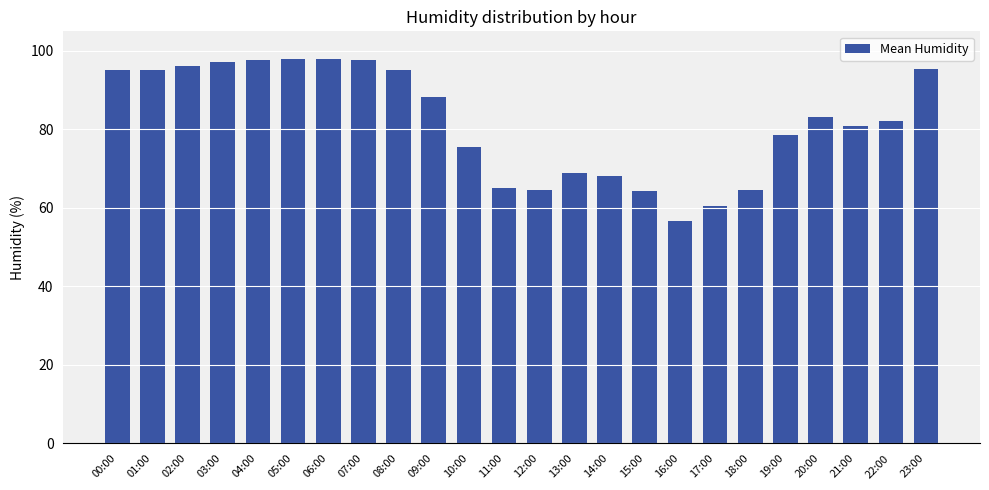

What is the sum of all values?

1968.0